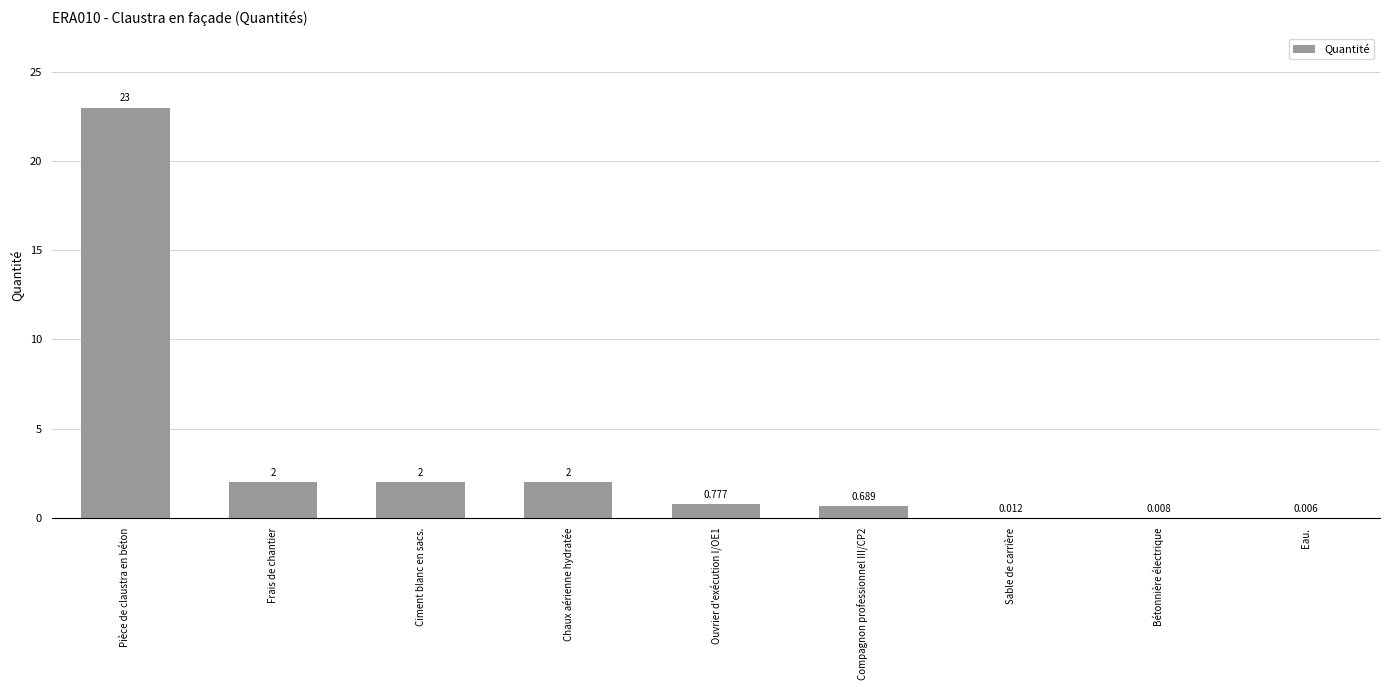

Which label corresponds to the largest value in the chart?

Pièce de claustra en béton